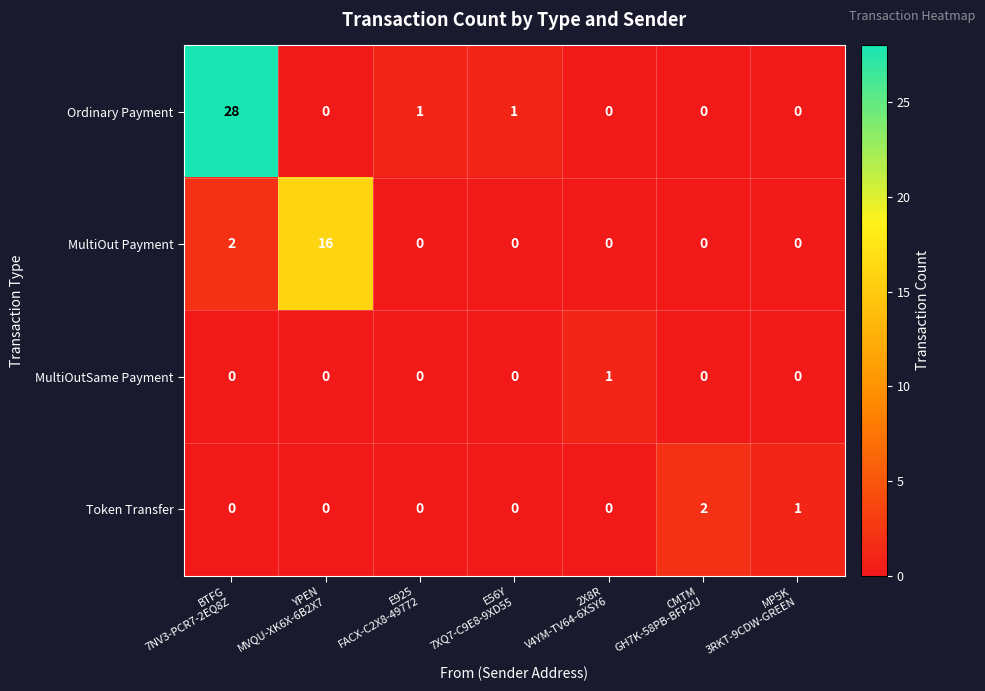

Which series has the largest range (max minus min)?

Ordinary Payment